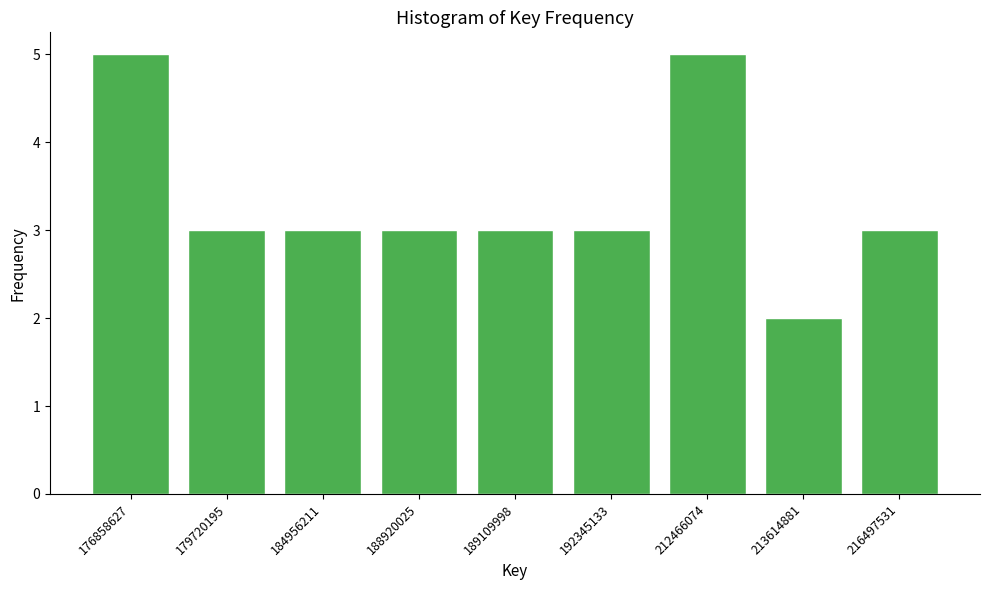

Reading right to left, what are all the values shown in this chart?

3	2	5	3	3	3	3	3	5